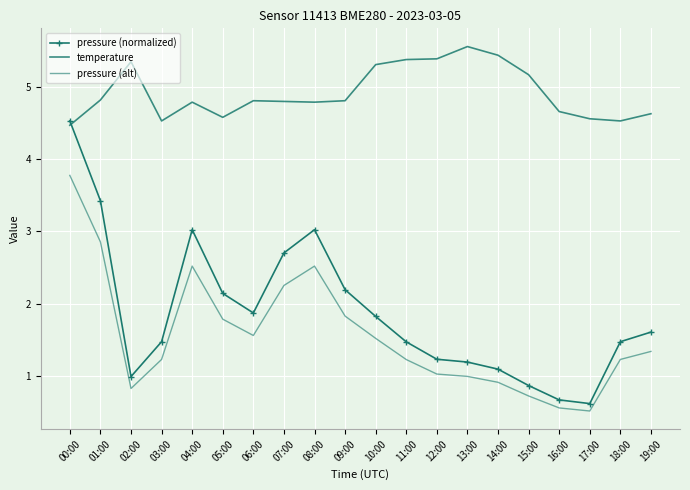

True or false: pressure (normalized) and pressure (alt) intersect in this chart.

False